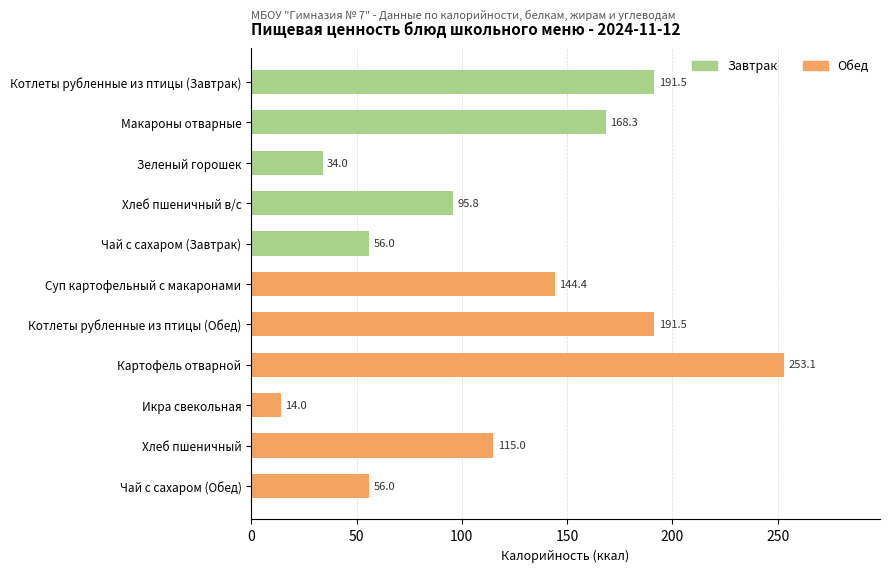

Reading top to bottom, extract all data points from this chart.

Котлеты рубленные из птицы (Завтрак)=191.5	Макароны отварные=168.3	Зеленый горошек=34.0	Хлеб пшеничный в/с=95.8	Чай с сахаром (Завтрак)=56.0	Суп картофельный с макаронами=144.4	Котлеты рубленные из птицы (Обед)=191.5	Картофель отварной=253.1	Икра свекольная=14.0	Хлеб пшеничный=115.0	Чай с сахаром (Обед)=56.0